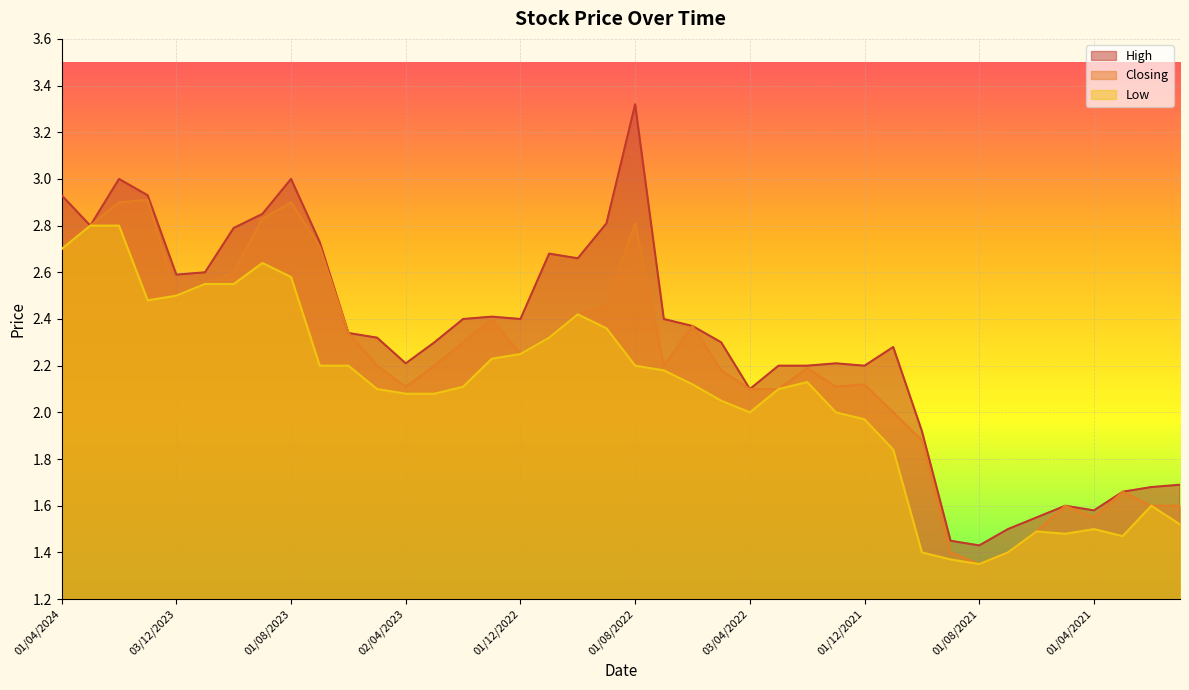

True or false: Low and Closing intersect in this chart.

False